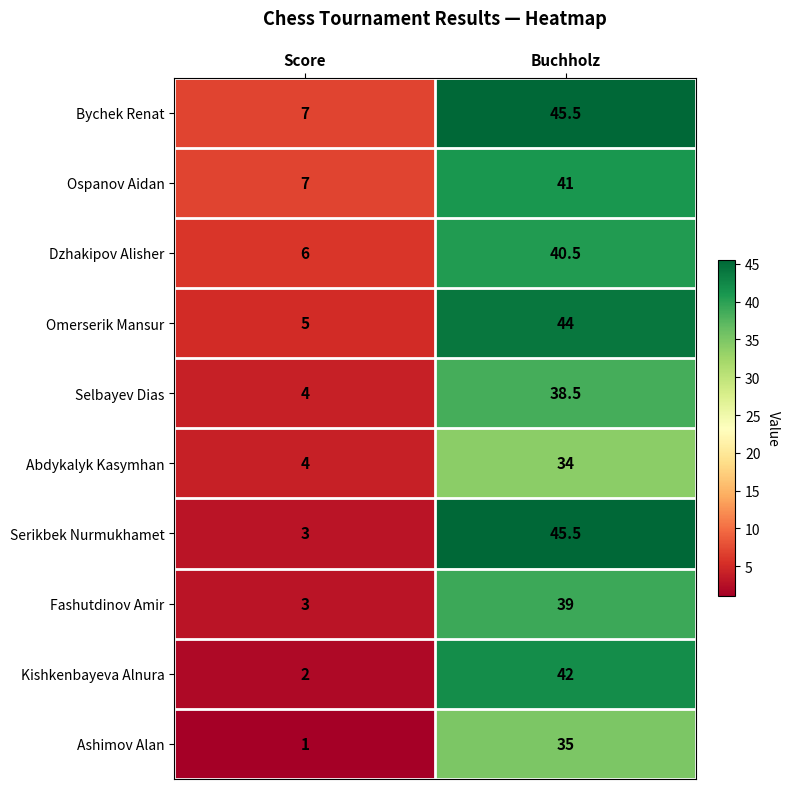

Which series changed the most between Score and Buchholz?

Serikbek Nurmukhamet